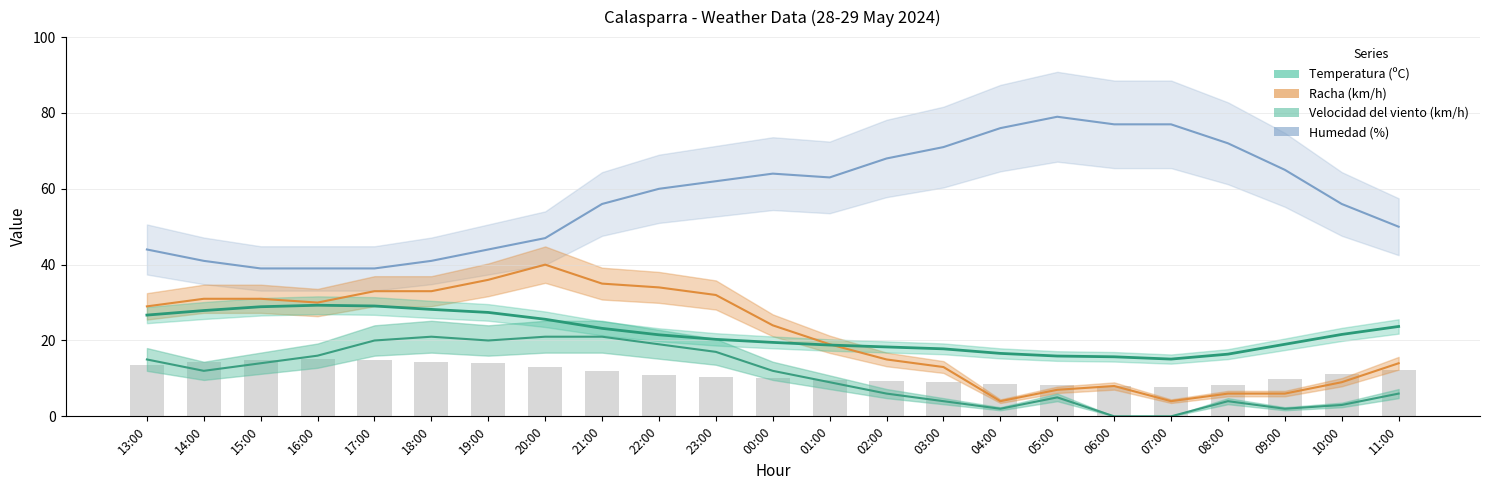

Rank the categories by Racha (km/h) value from lowest to highest.

04:00, 07:00, 08:00, 09:00, 05:00, 06:00, 10:00, 03:00, 11:00, 02:00, 01:00, 00:00, 13:00, 16:00, 14:00, 15:00, 23:00, 17:00, 18:00, 22:00, 21:00, 19:00, 20:00